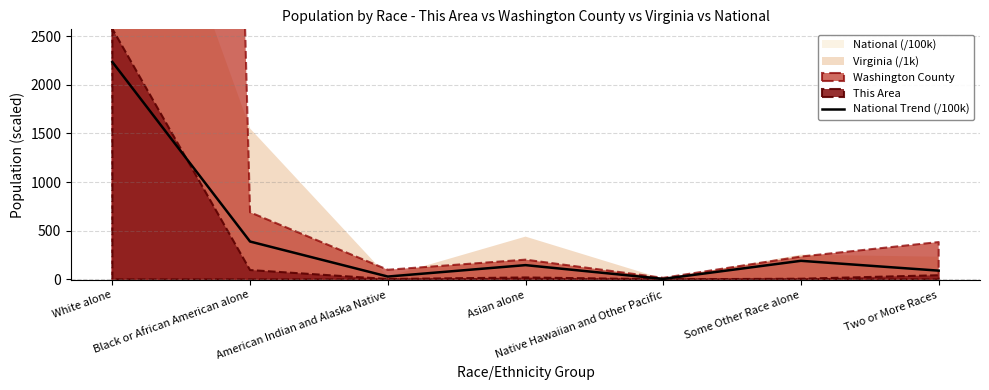

Does the chart have visible grid lines?

Yes